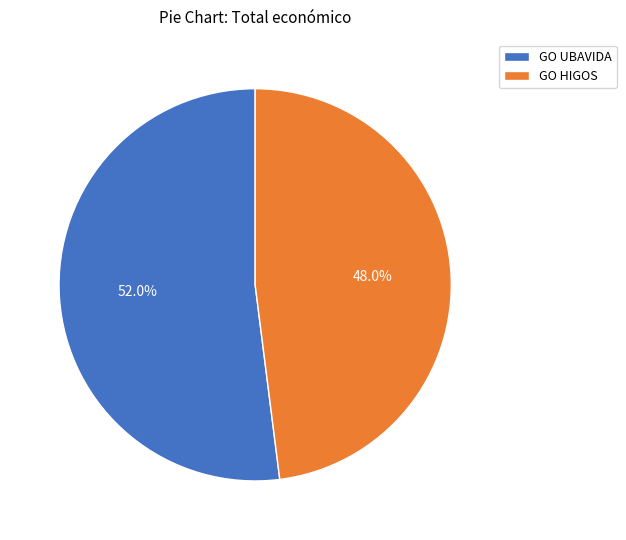

How many segments does this pie chart have?

2